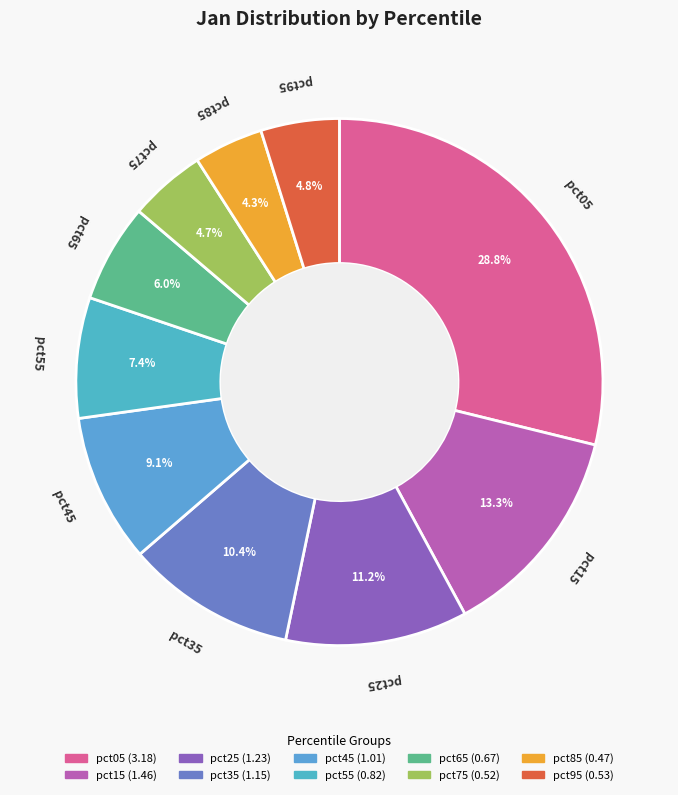

Is there a majority slice in this chart?

No